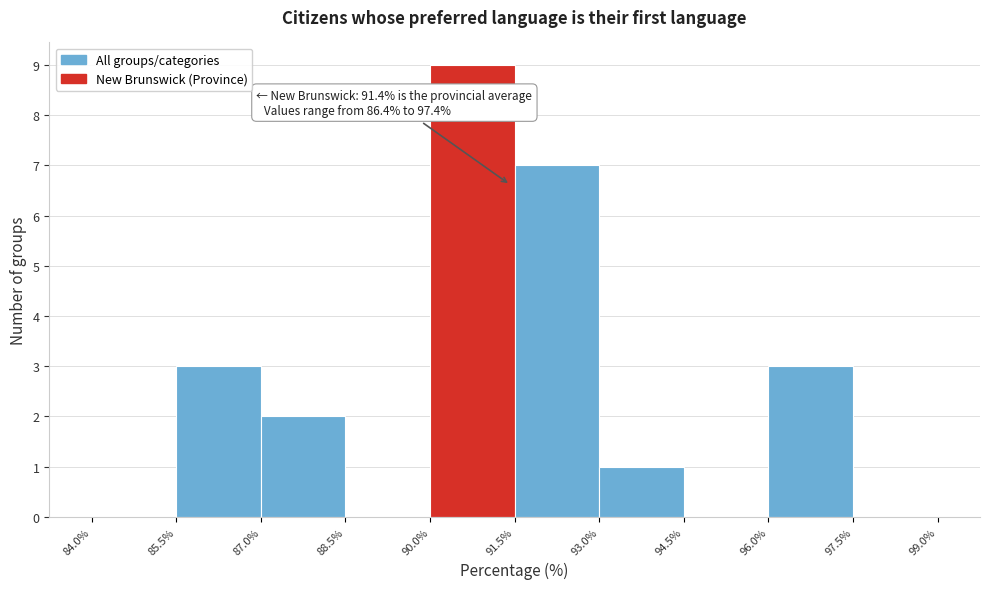

Which range on the x-axis has the tallest bar?

90.0% to 91.5%